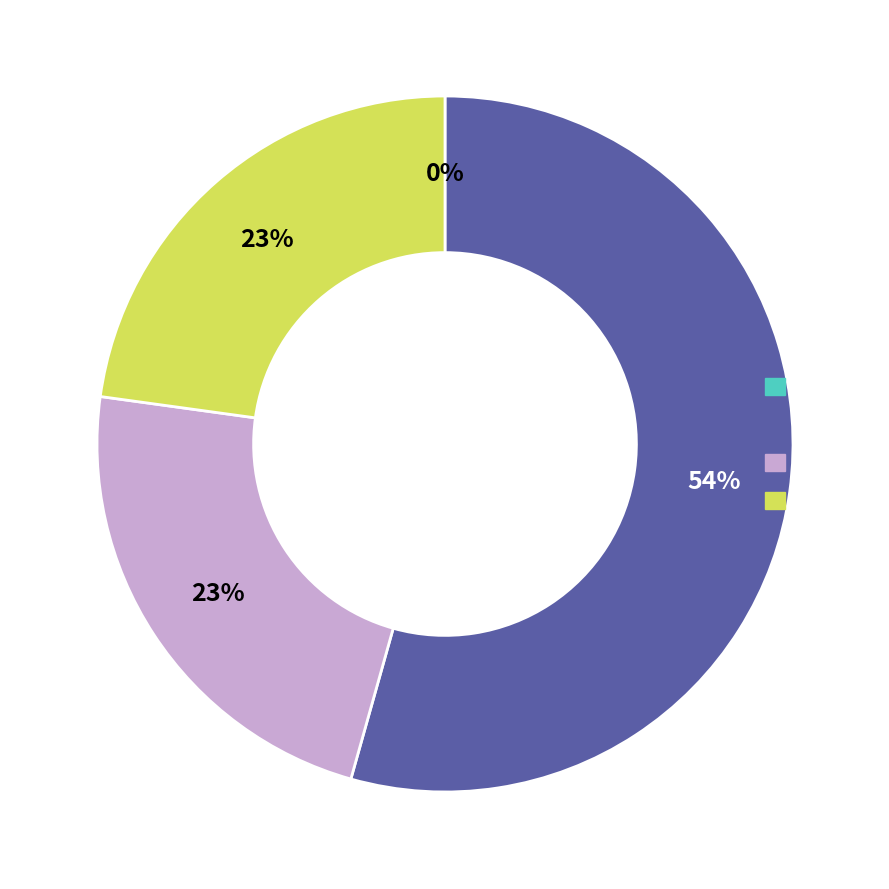

To the nearest percent, what is the average slice percentage?

25%